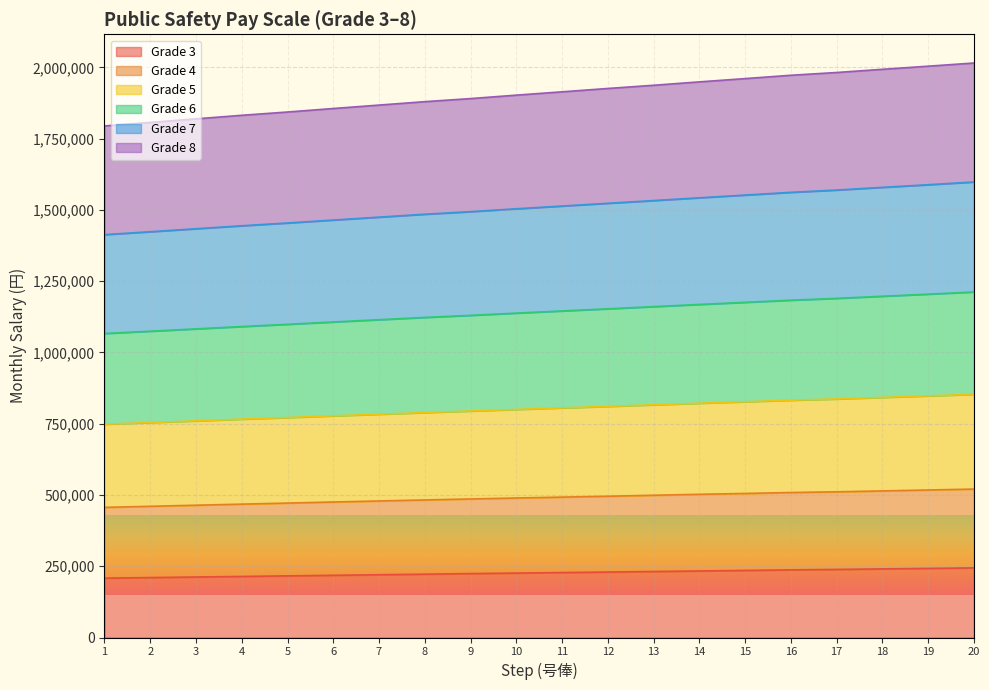

What is the total value across all series at 16?

1972500